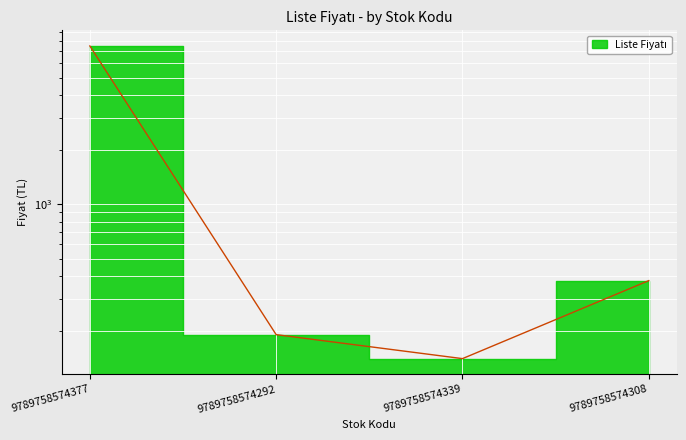

True or false: the data shows 140 at 9789758574308.

False